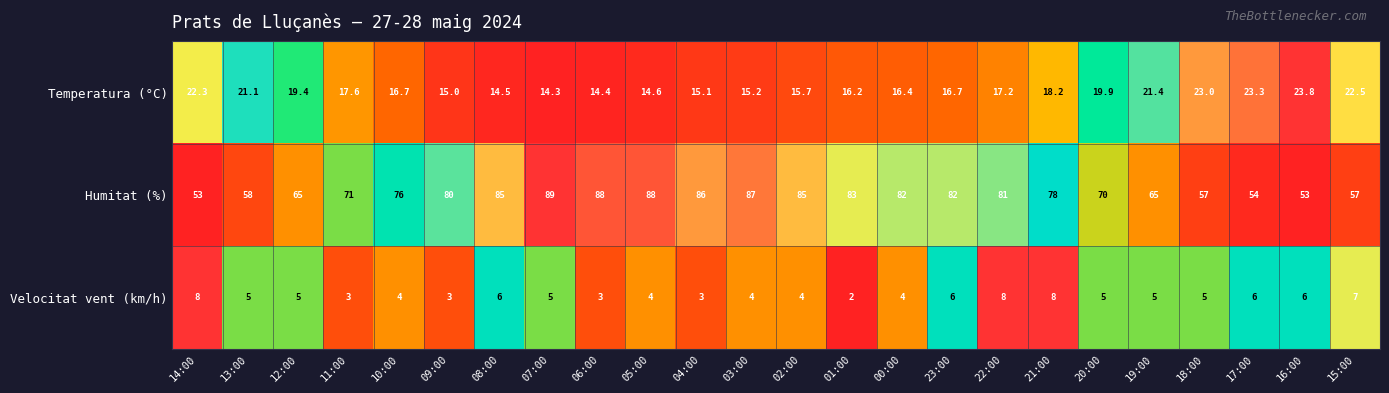

Which series has the widest spread of values?

Humitat (%)